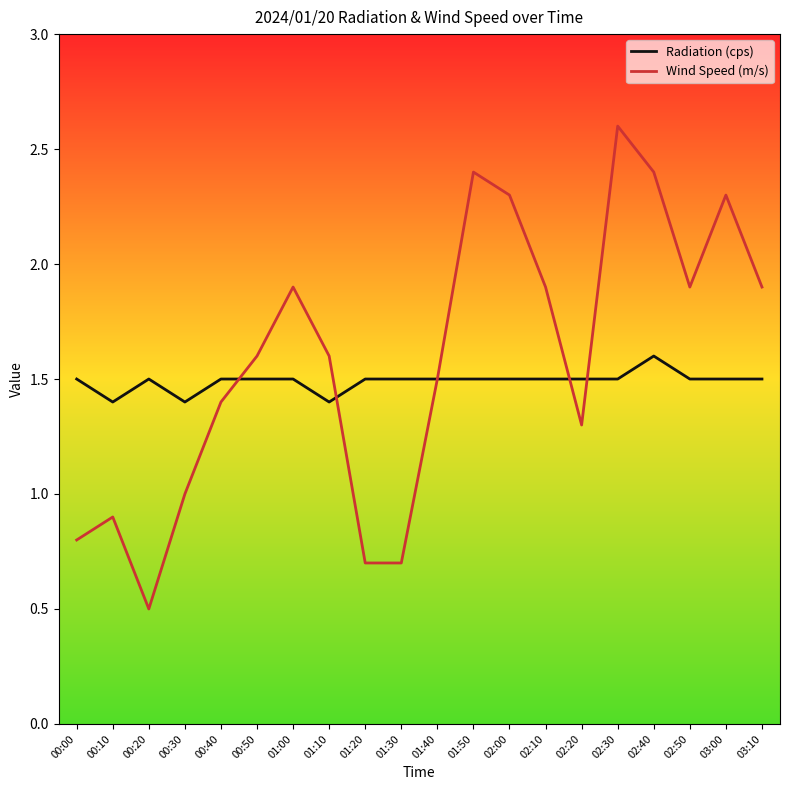

Is the value of Wind Speed (m/s) at 01:00 greater than the value of Radiation (cps) at 01:30?

Yes